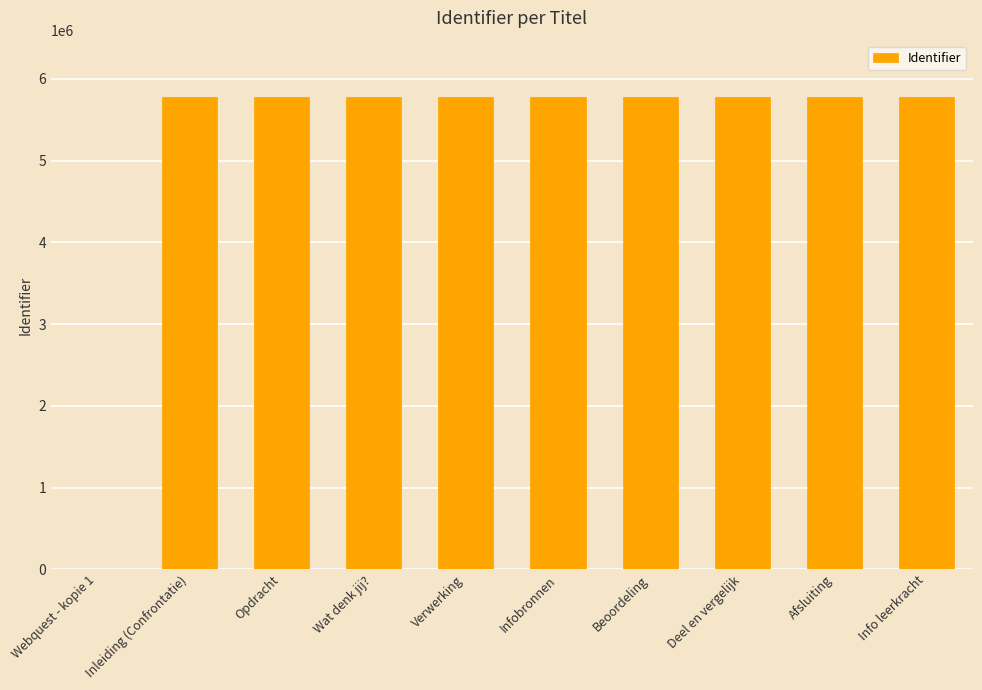

The value at Webquest - kopie 1 is -2945003. True or false?

False